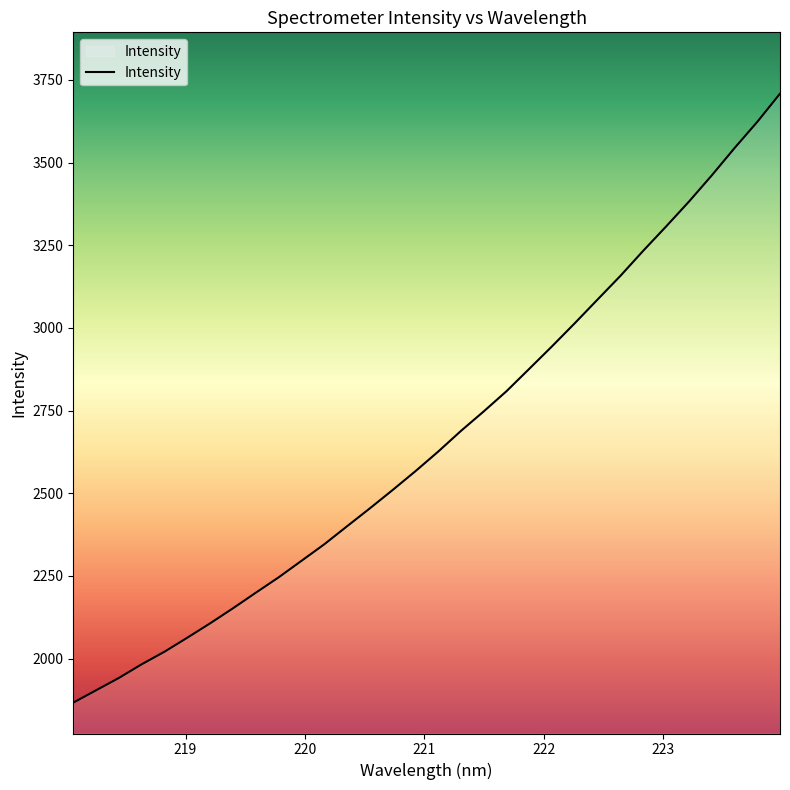

What is the difference between the maximum and minimum values?

1841.7